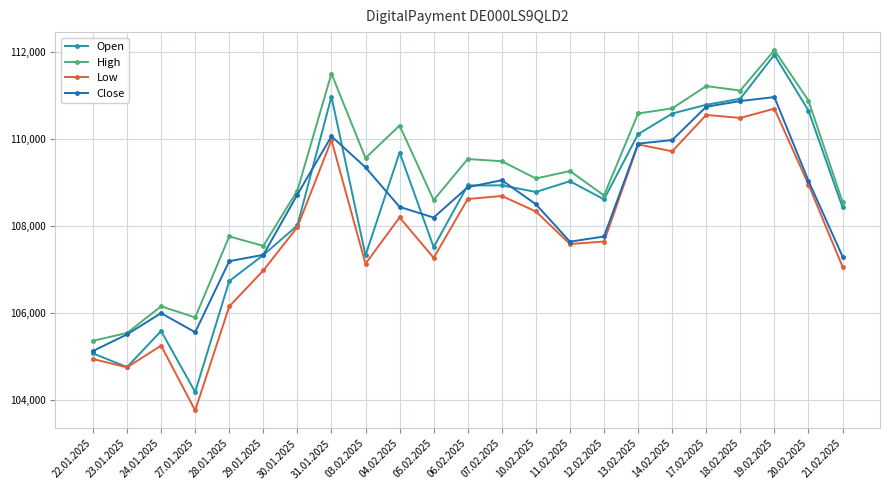

Which series has the largest total across all categories?

High